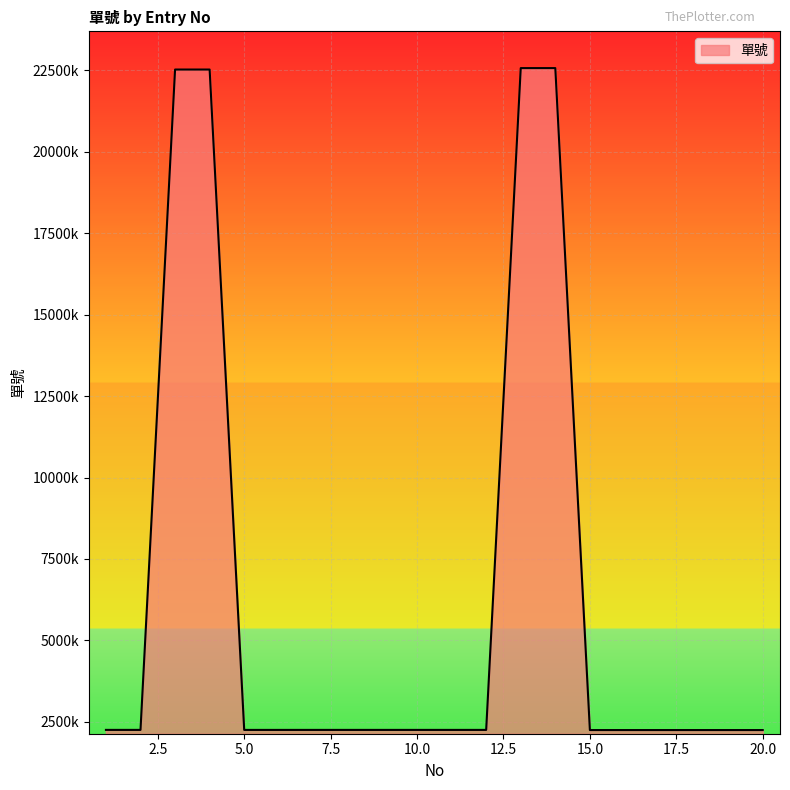

What is the value of the 17th point from the left?

2251613